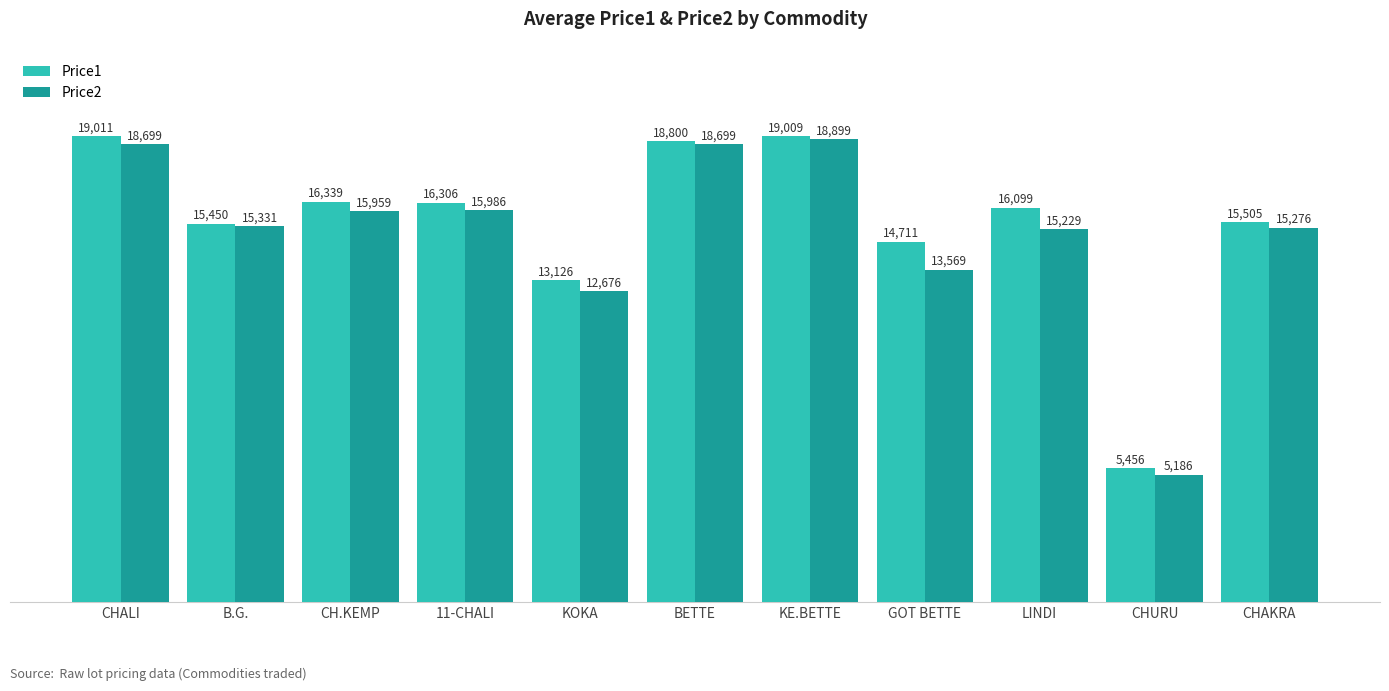

Is the value of Price1 at CHURU greater than the value of Price2 at CHALI?

No